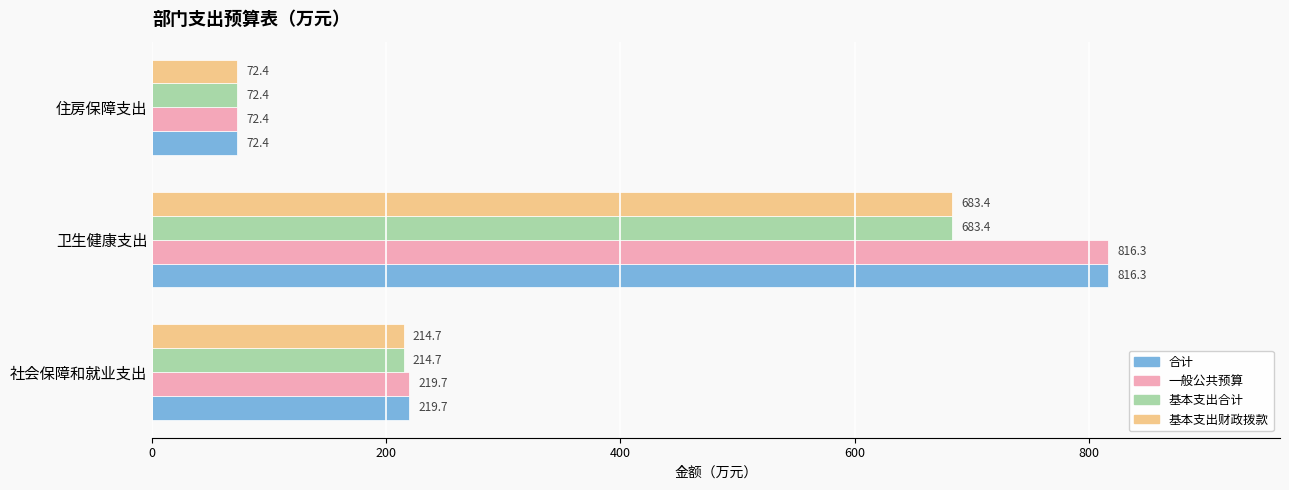

Where is 基本支出合计 nearest to the value 377?

社会保障和就业支出